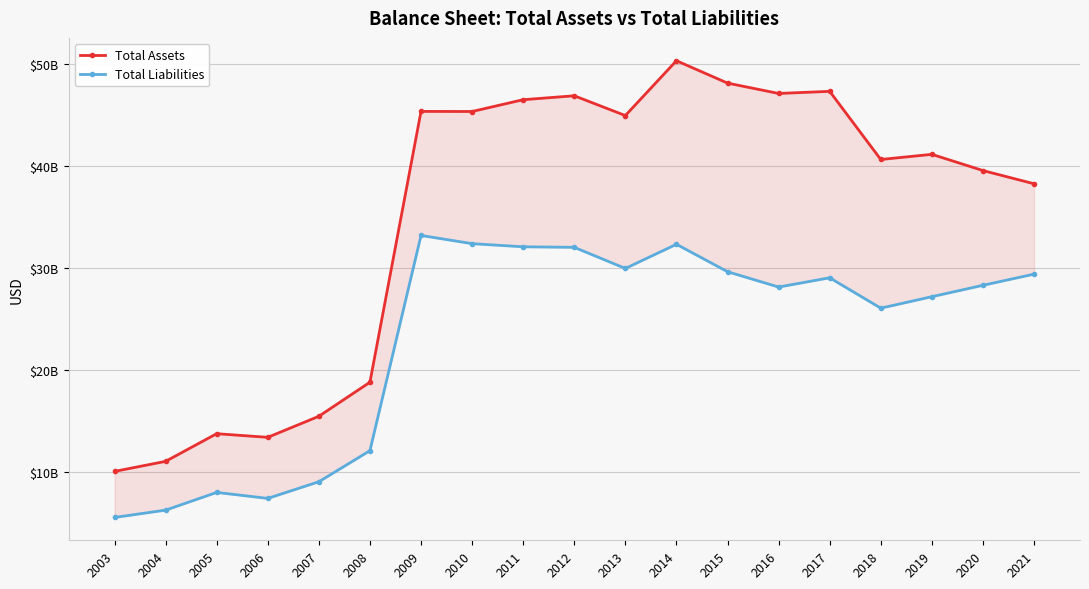

Where is the first local maximum for Total Liabilities?

2005